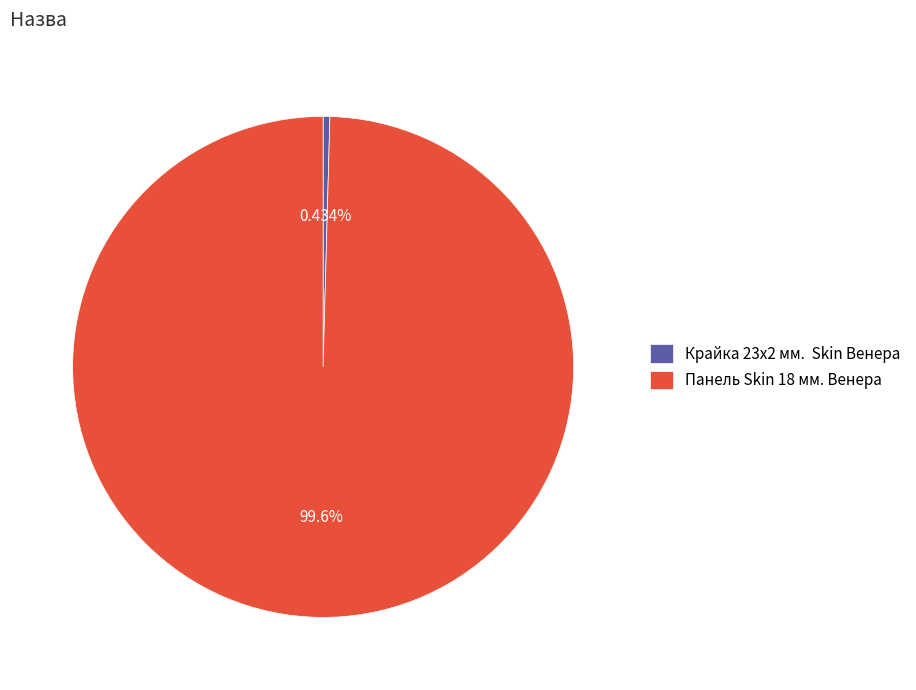

Do Панель Skin 18 мм. Венера and Крайка 23x2 мм. Skin Венера together represent more than half of the pie?

Yes